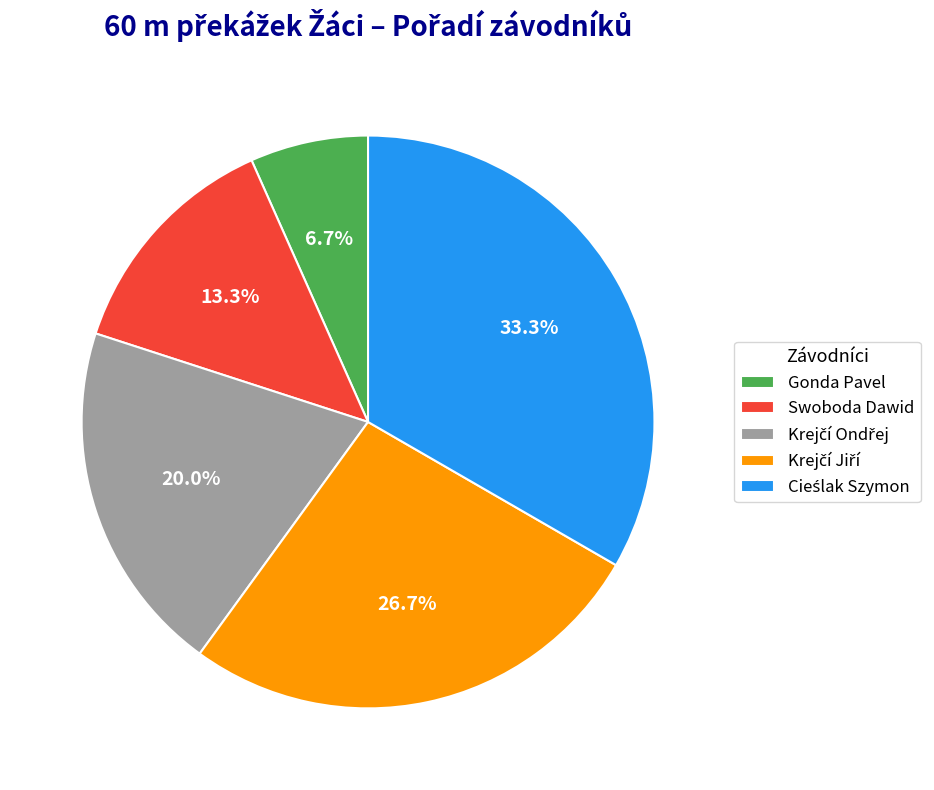

To the nearest percent, what is the average slice percentage?

20%